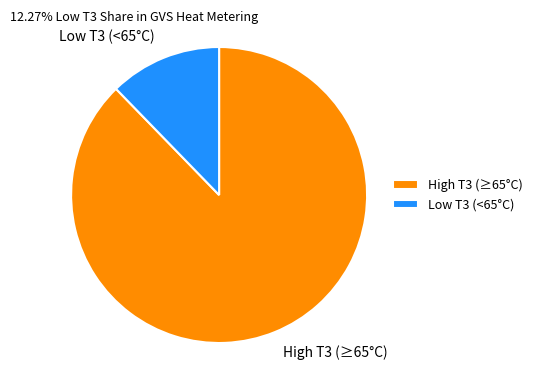

How many segments does this pie chart have?

2